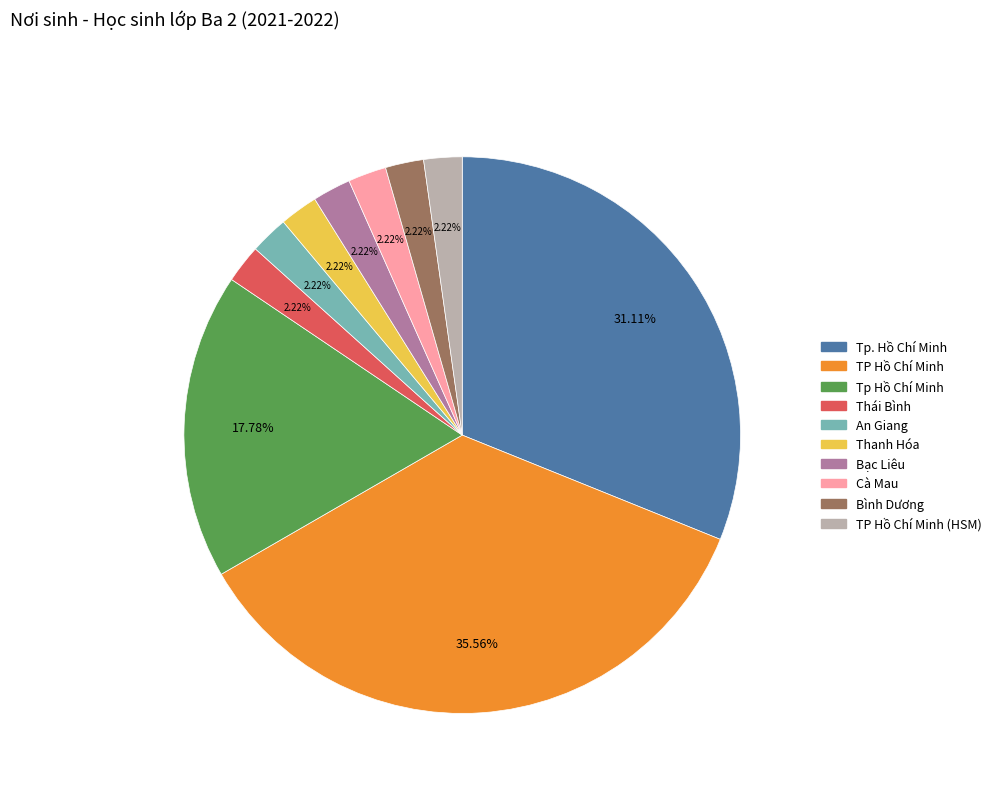

How many segments does this pie chart have?

10